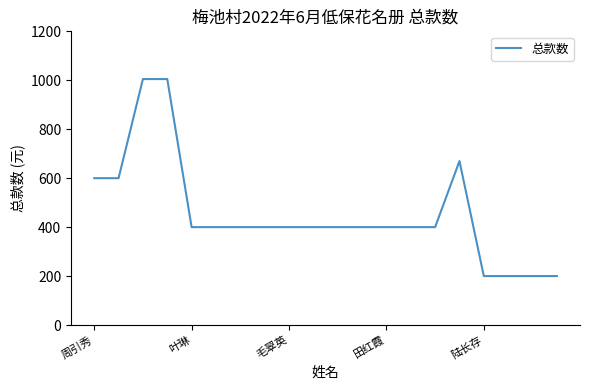

What is the difference between the maximum and minimum values?

805